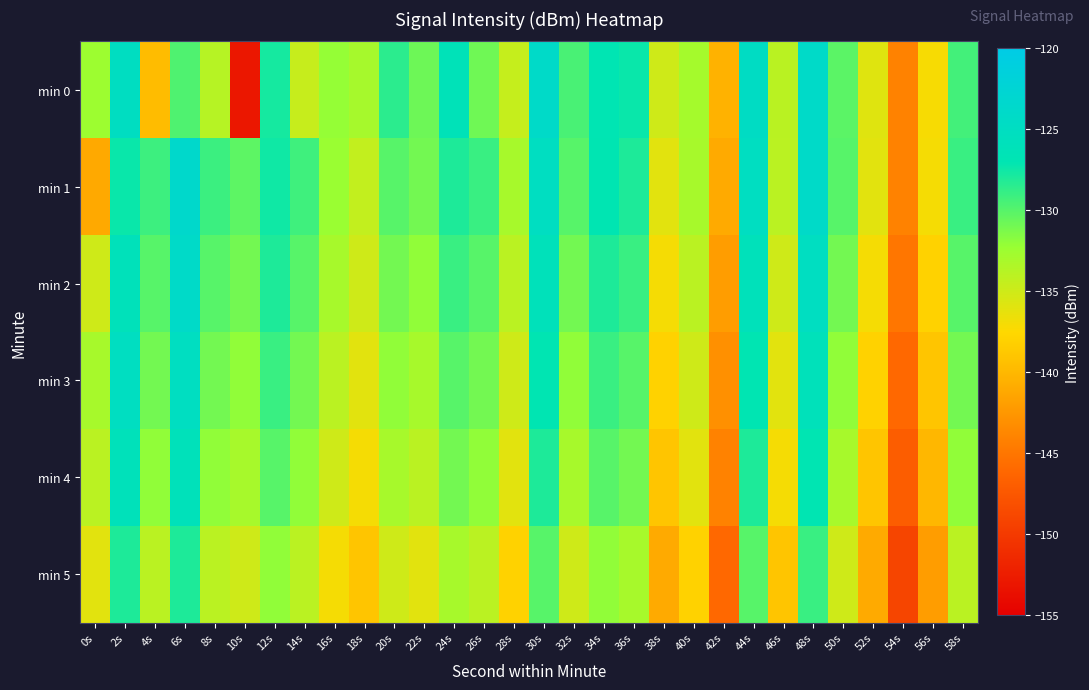

At which category is the sum across all series the highest?

48s